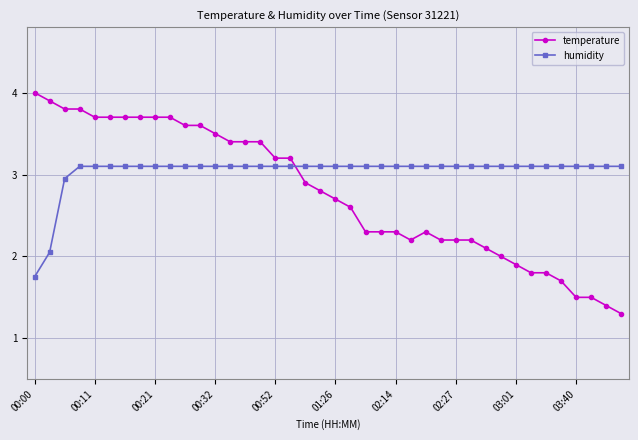

List the series in order of their peak value, highest first.

temperature, humidity